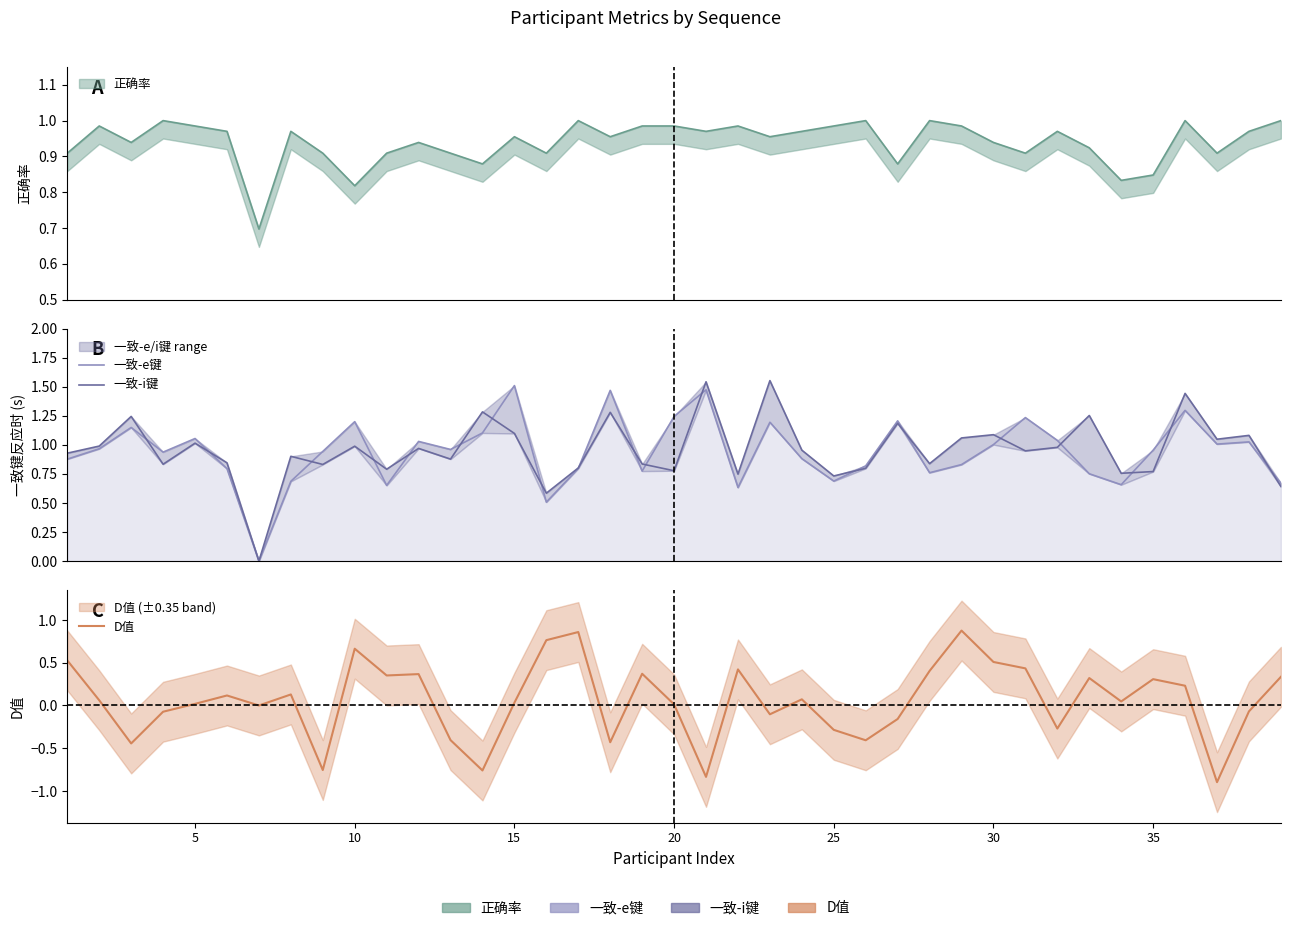

Does the chart display data point markers on the line(s)?

No